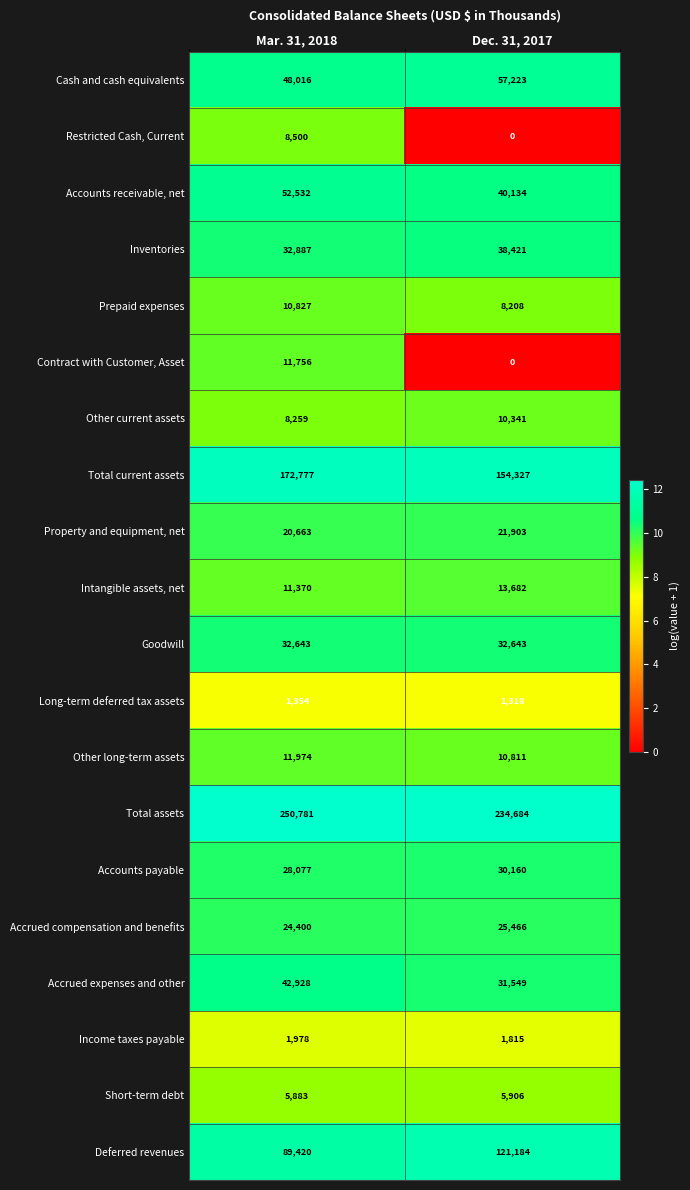

Which category has the highest value across all series?

Mar. 31, 2018